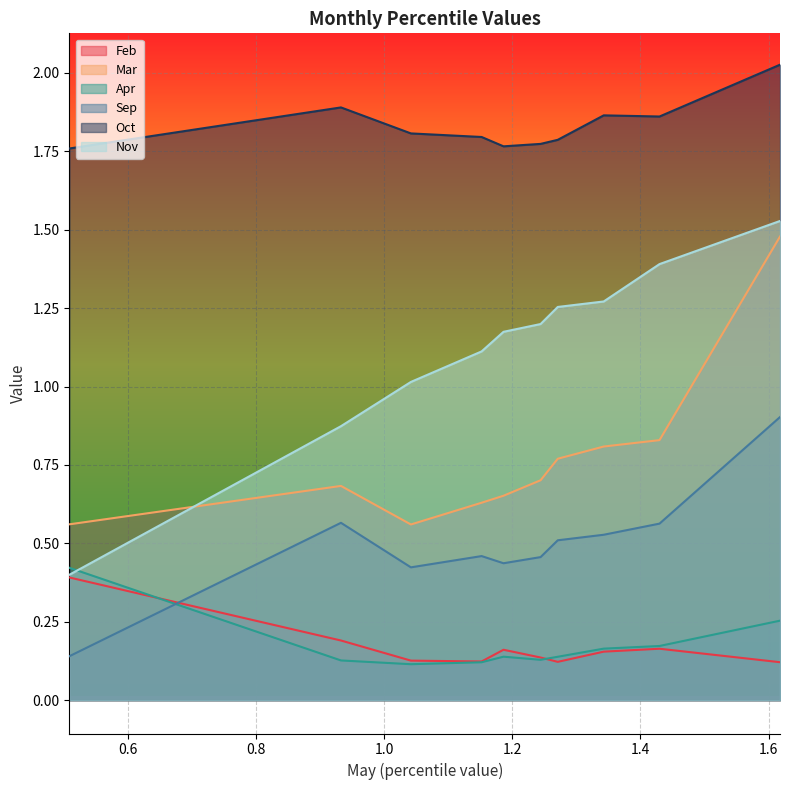

What is the maximum value shown in the chart?

2.0